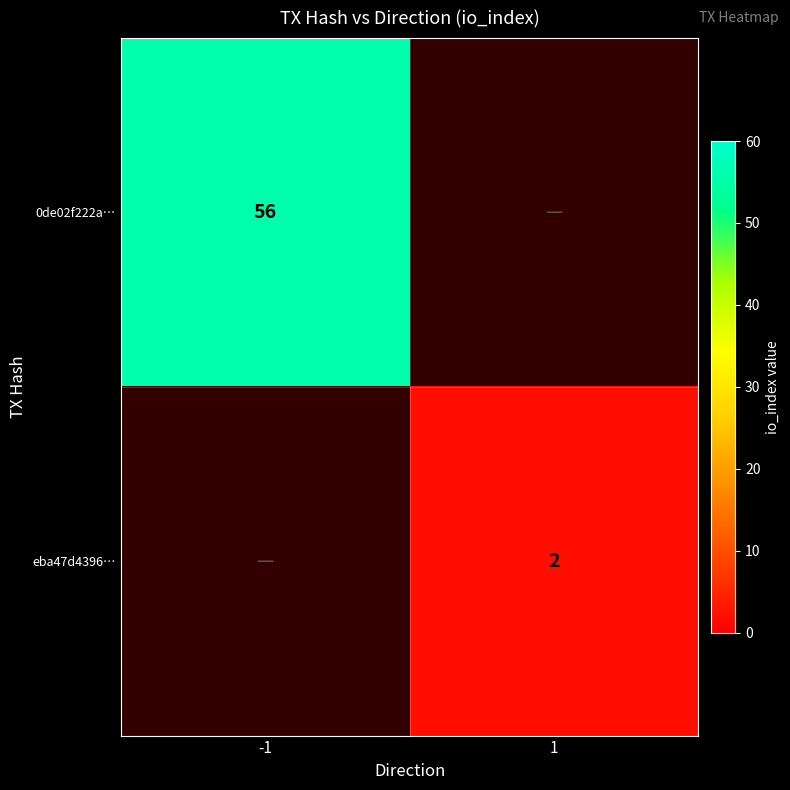

The eba47d4396… series shows 2 at 1. True or false?

True